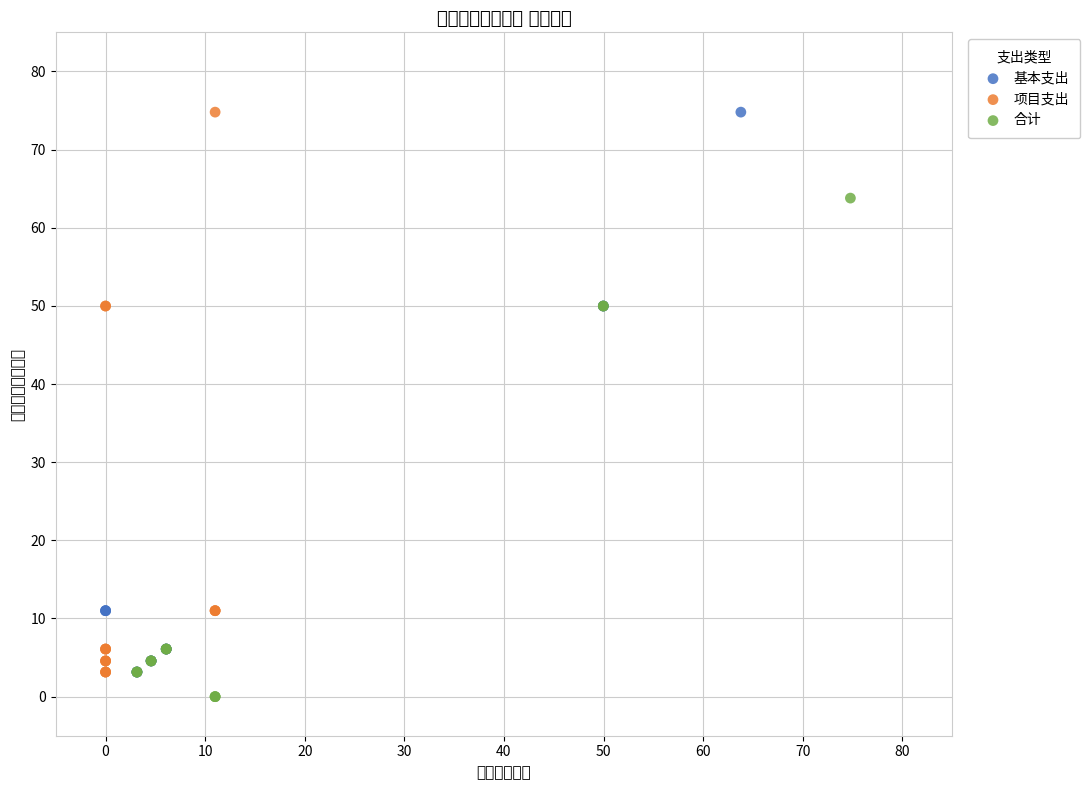

Which series contains the lowest Y value?

合计